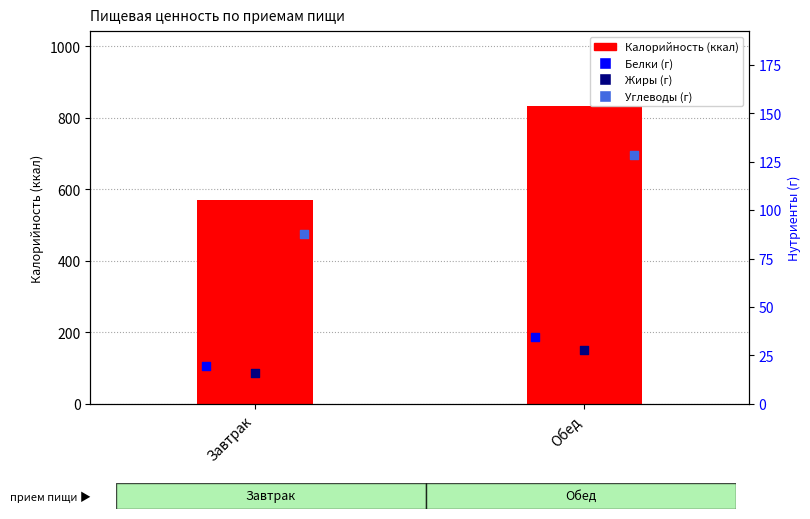

Which series reaches the minimum Y coordinate?

Жиры (г)